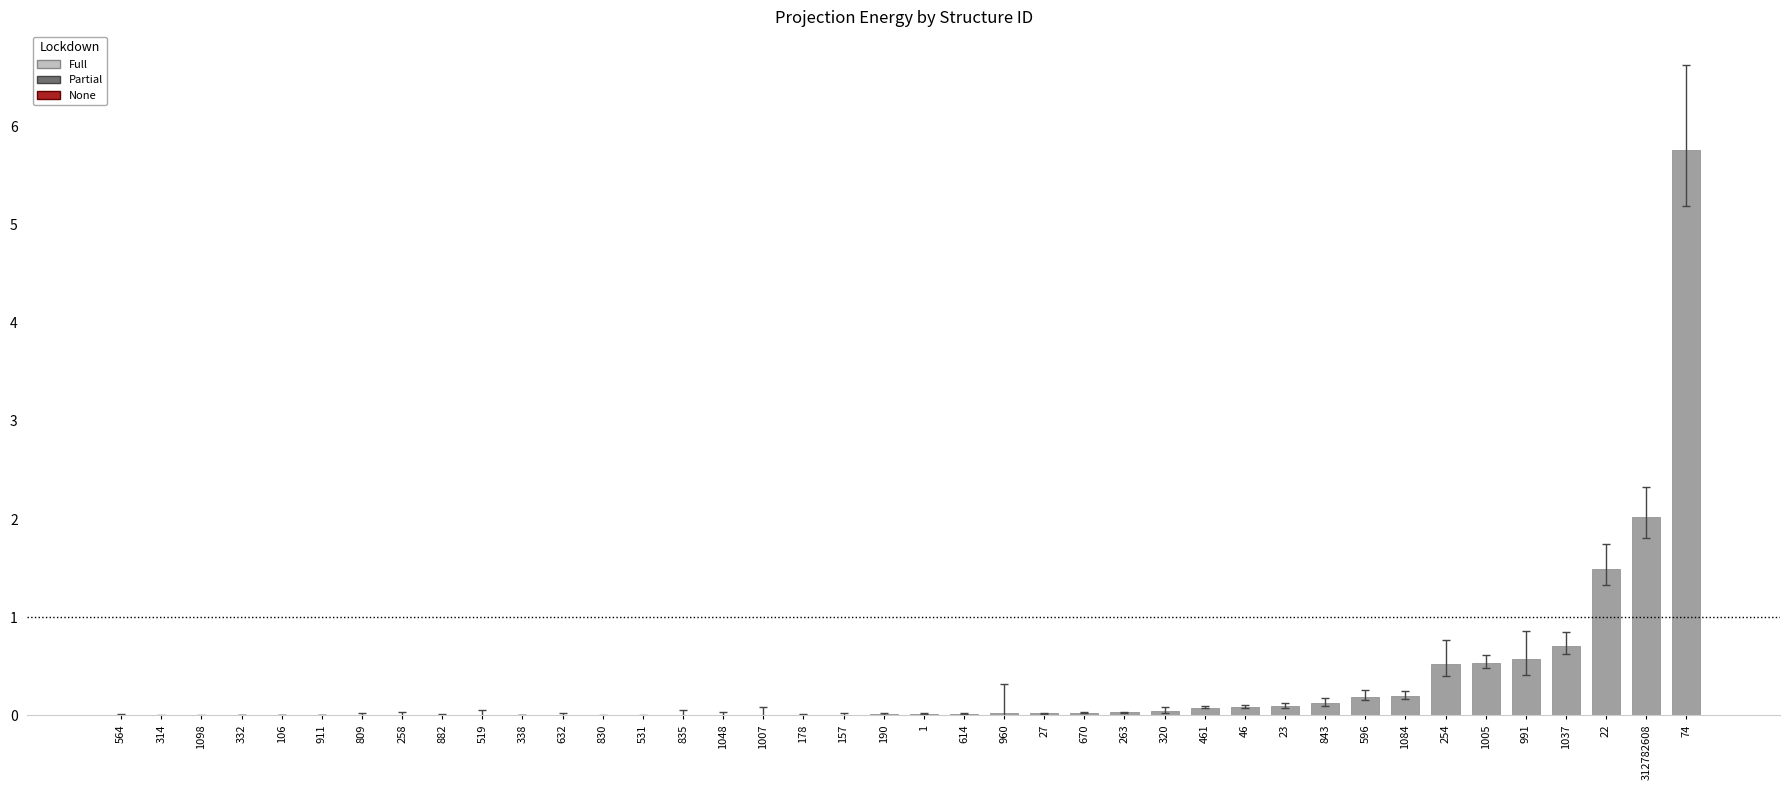

What is the change in value from 178 to 74?

+5.8